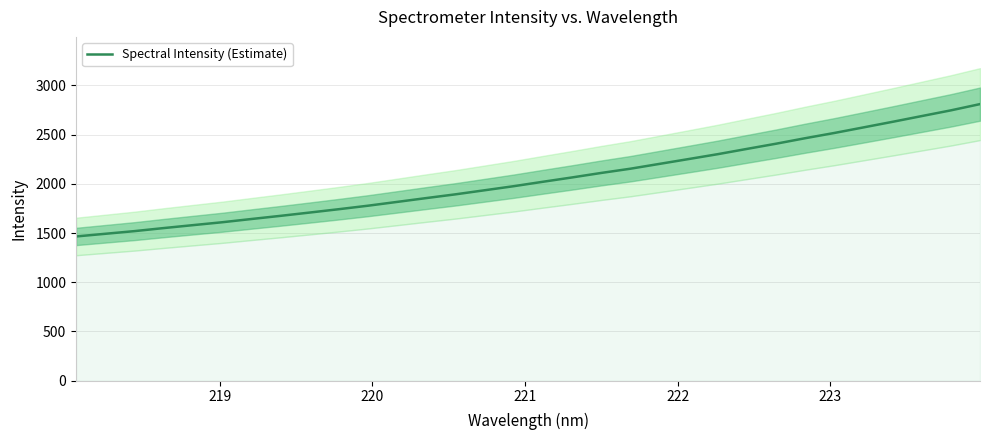

How many lines are shown in the chart?

1